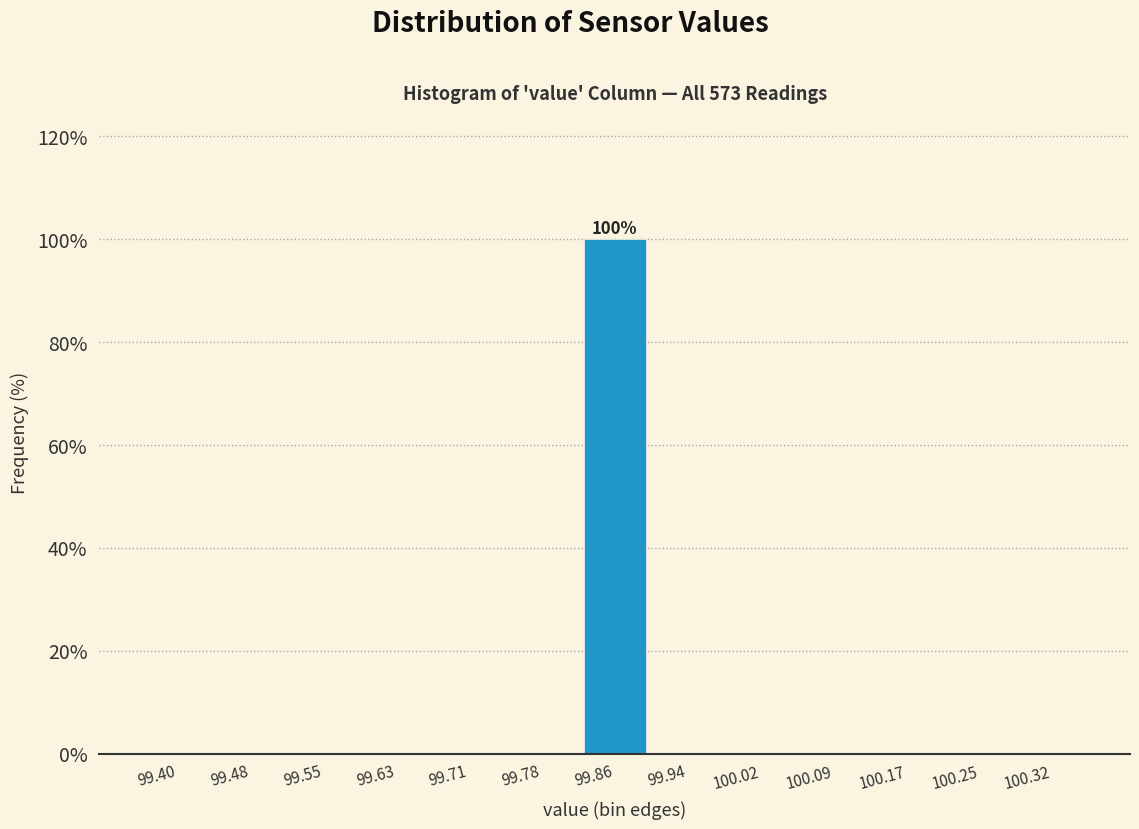

Reading left to right, list all the values displayed in this chart.

99.40=0	99.48=0	99.55=0	99.63=0	99.71=0	99.78=0	99.86=100	99.94=0	100.02=0	100.09=0	100.17=0	100.25=0	100.32=0